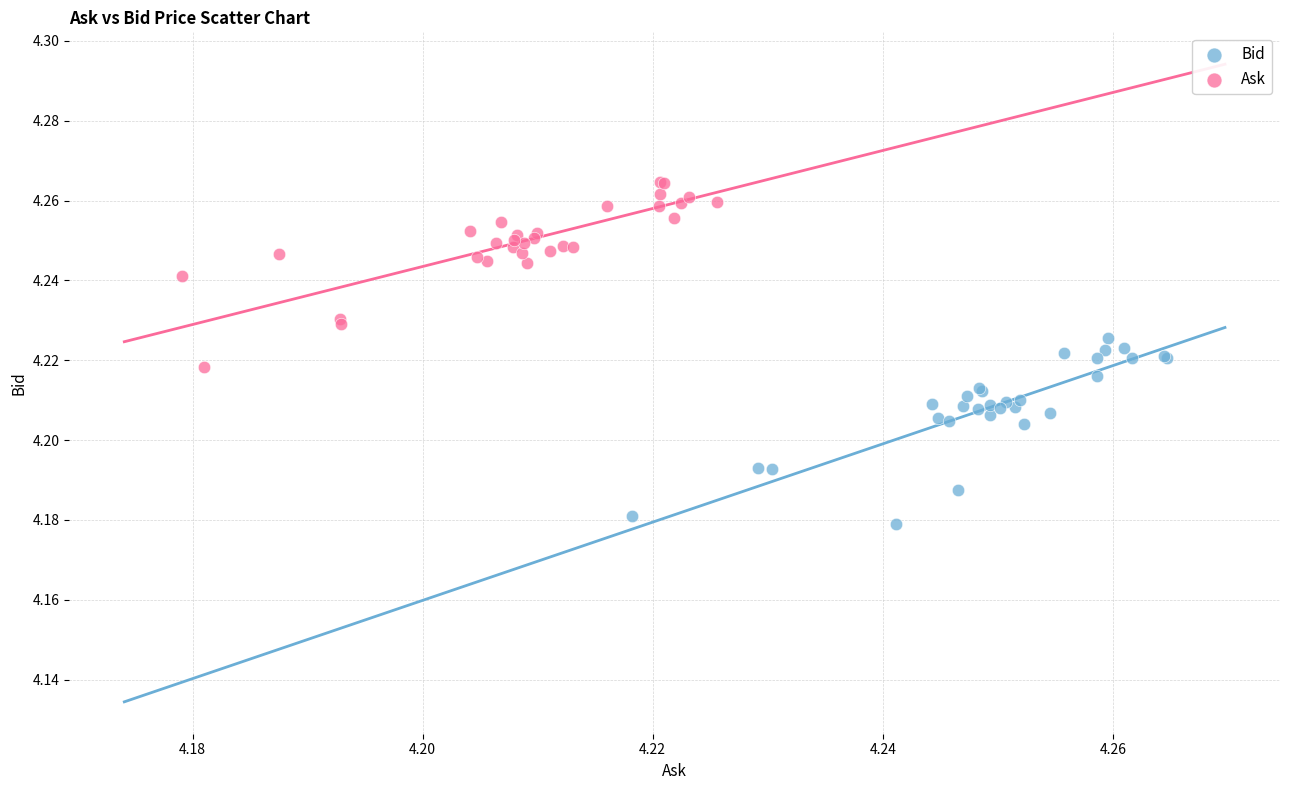

Which series contains the lowest Y value?

Bid